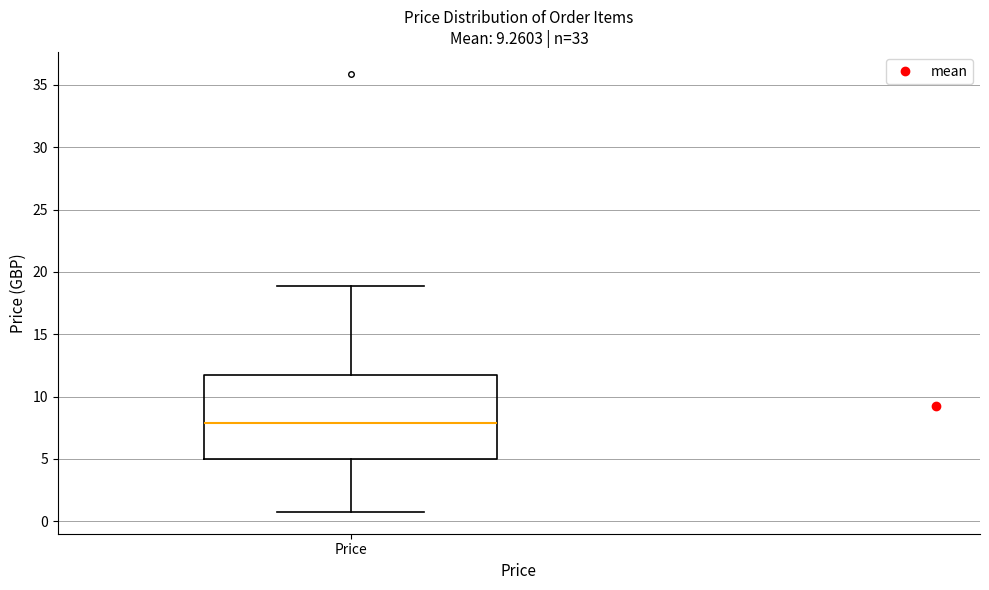

Where does the median line of the box for Price sit on the y-axis? The values are not printed on the chart, so give them approximately, as read against the axis.

8.0